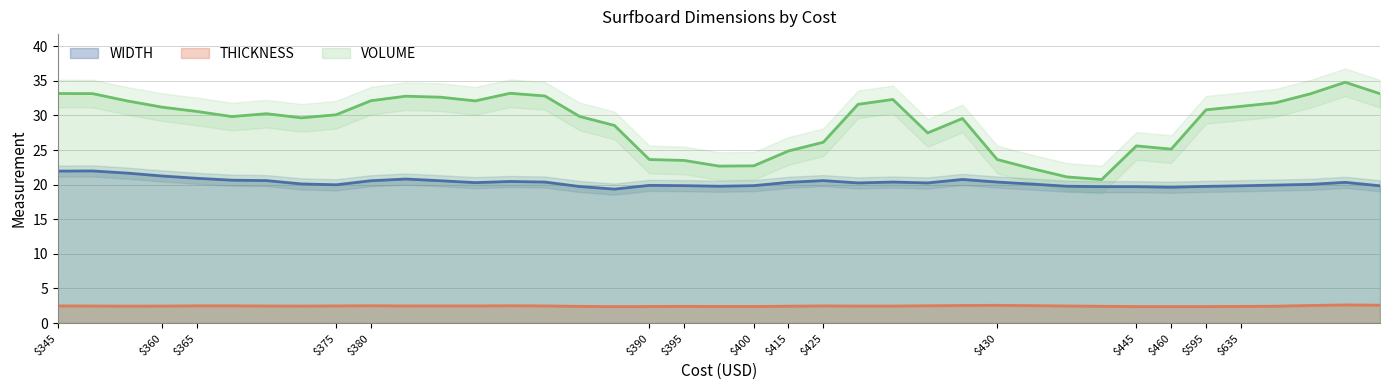

Does the chart have visible grid lines?

Yes